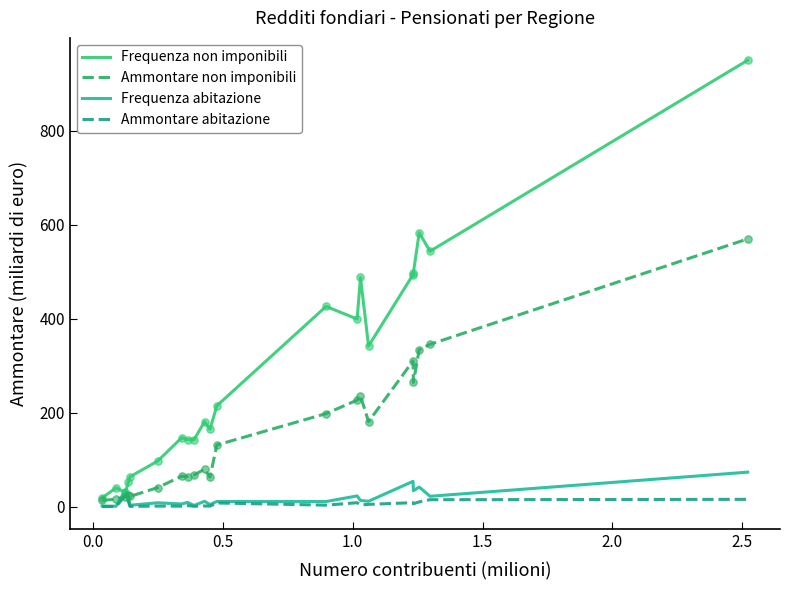

Which series has the widest spread of values?

Frequenza non imponibili